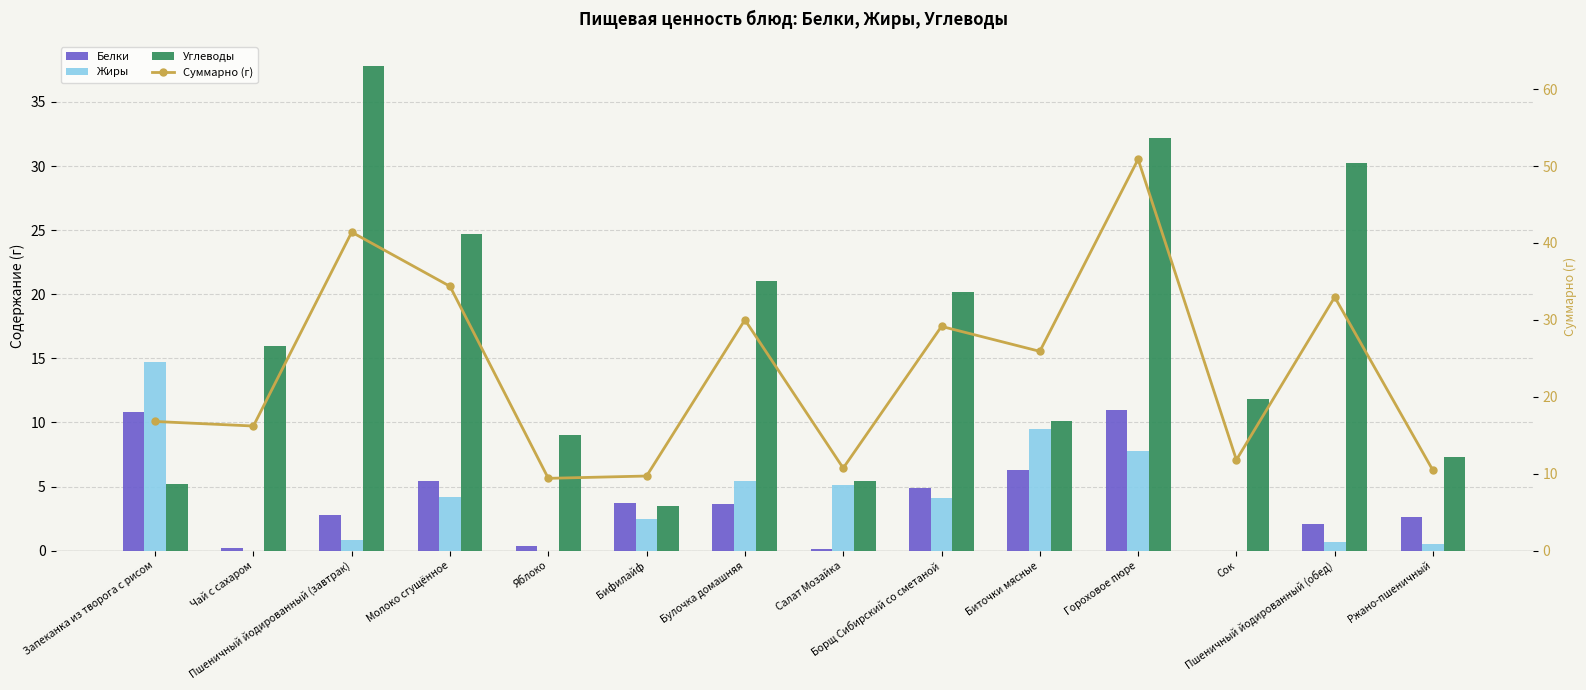

What is the total value across all series at Яблоко?

18.8